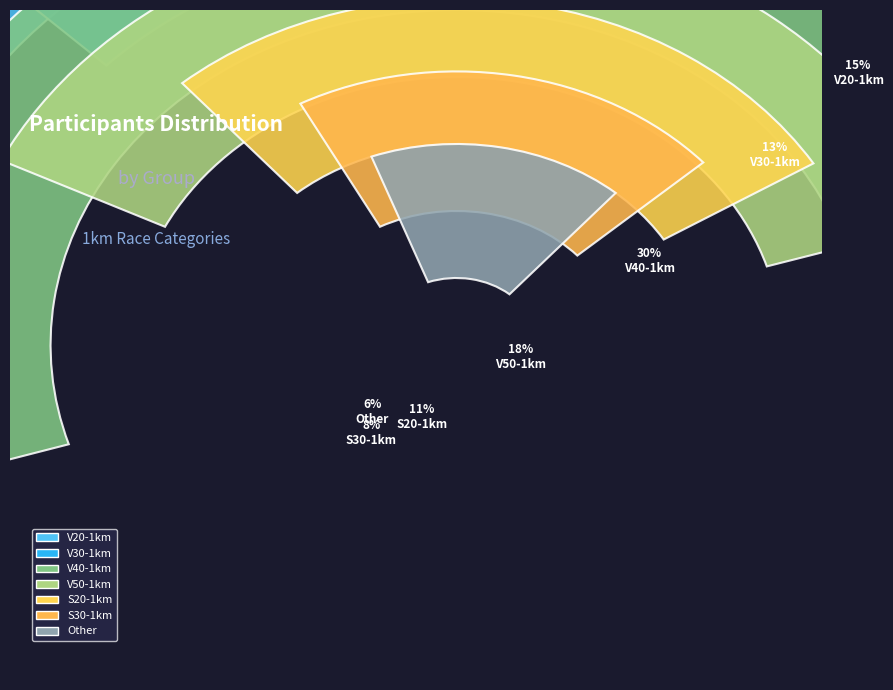

To the nearest percent, what is the difference between the largest and smallest slice percentages?

24%